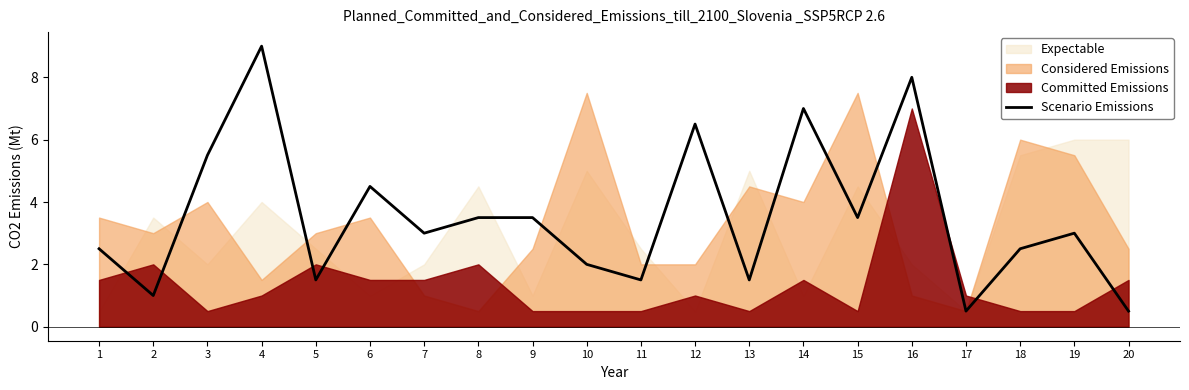

Is it true that the value at 11 is 1.5?

True